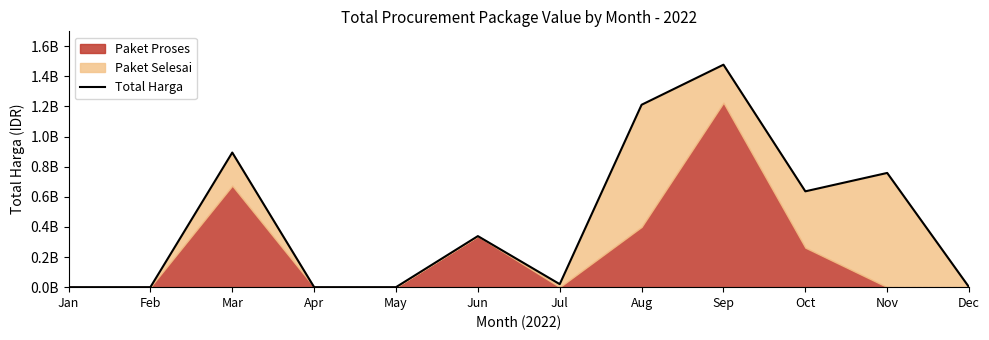

The chart shows a value of 327519921 at Oct. True or false?

False